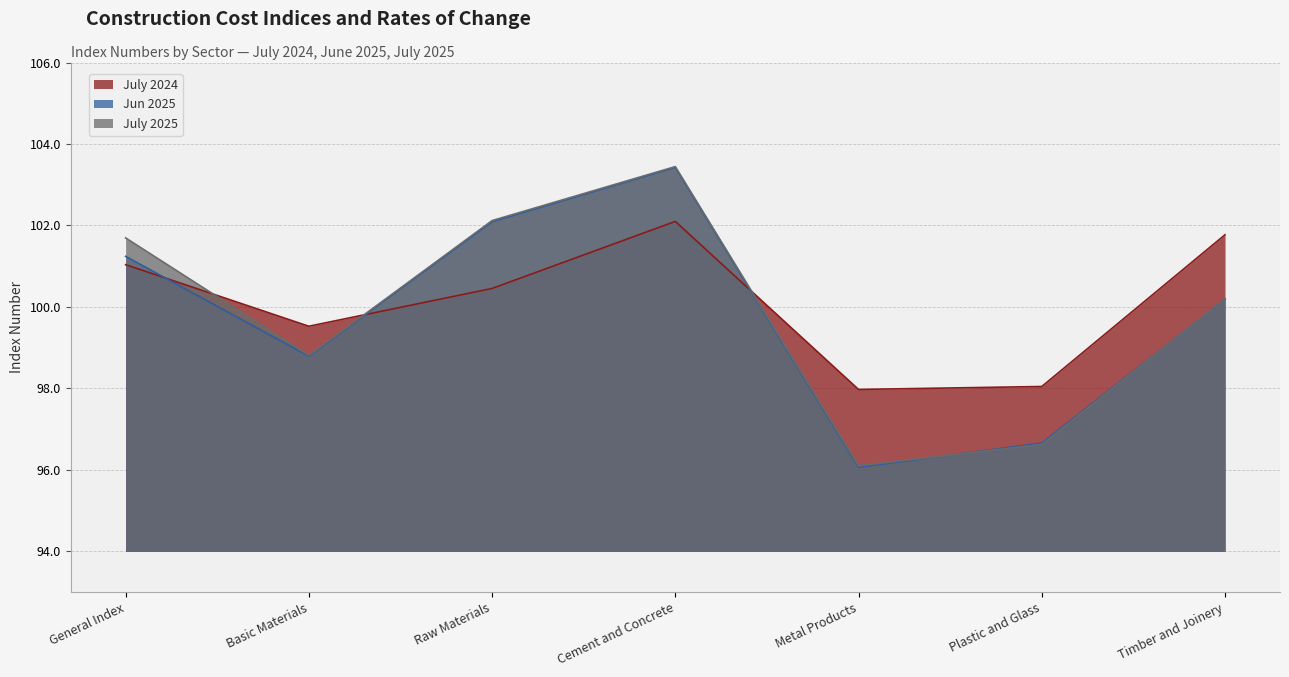

What is the value of the July 2025 point at the 1st from the left?

101.7